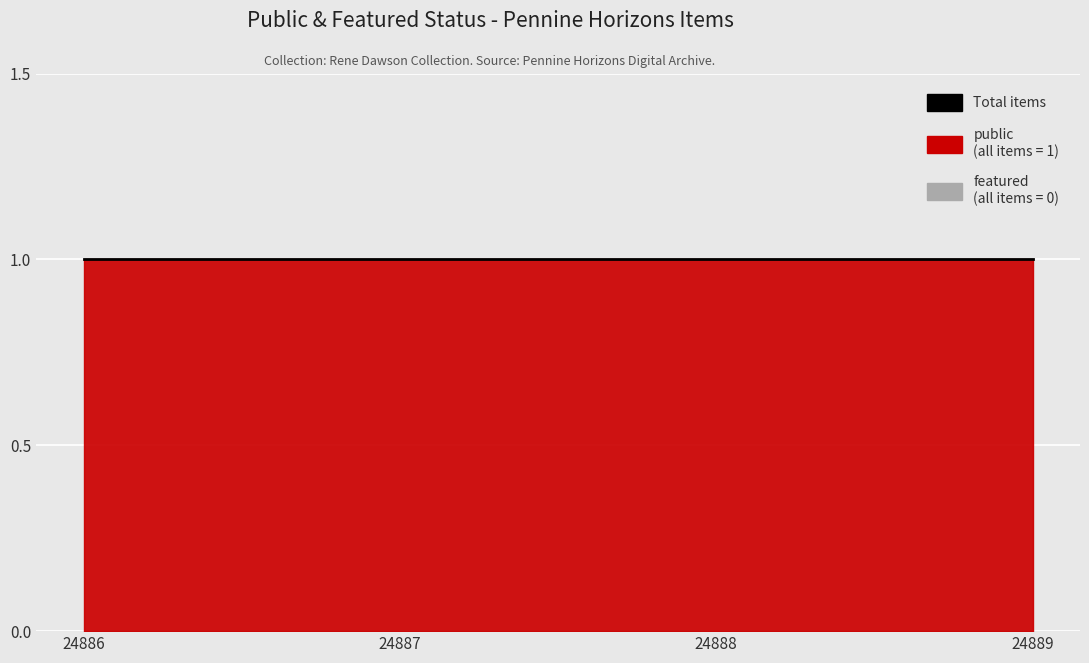

Rank the categories by featured value from highest to lowest.

24886, 24887, 24888, 24889